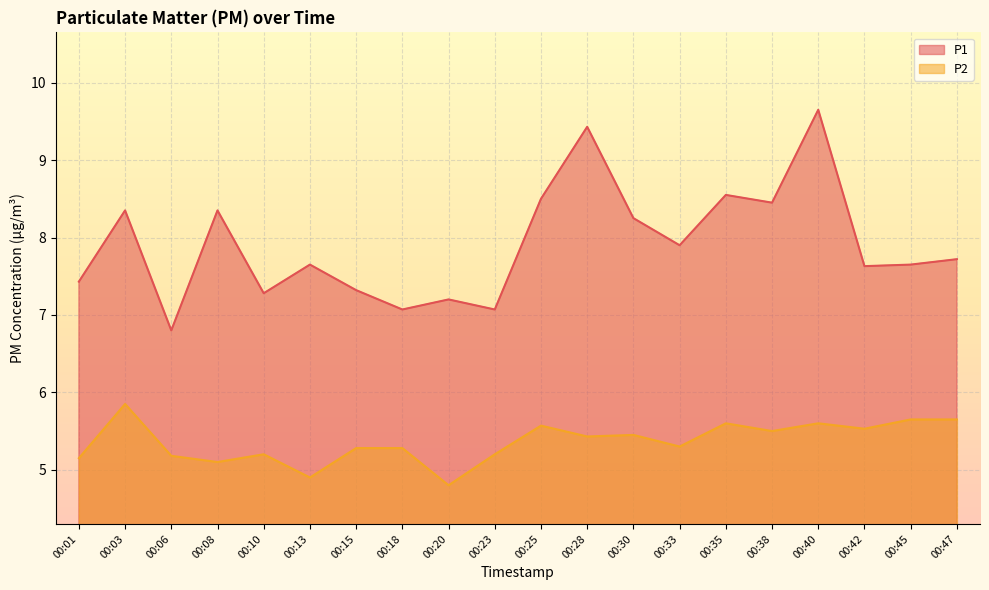

The P2 series shows 9.0 at 00:47. True or false?

False